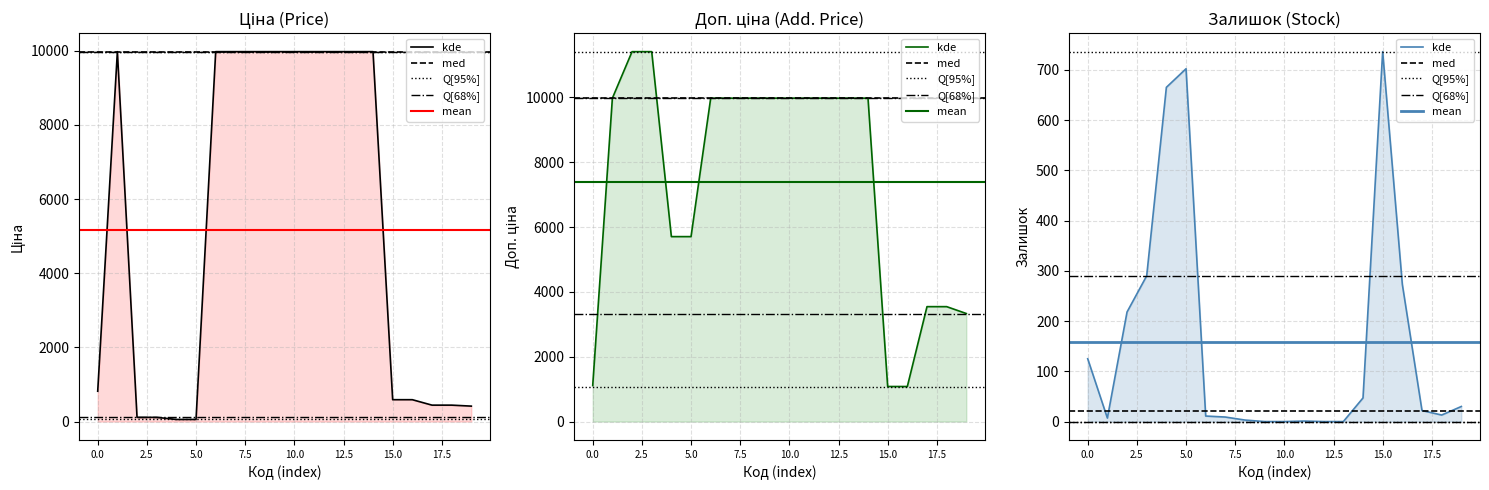

What is the highest value of the Ціна series?

9975.0